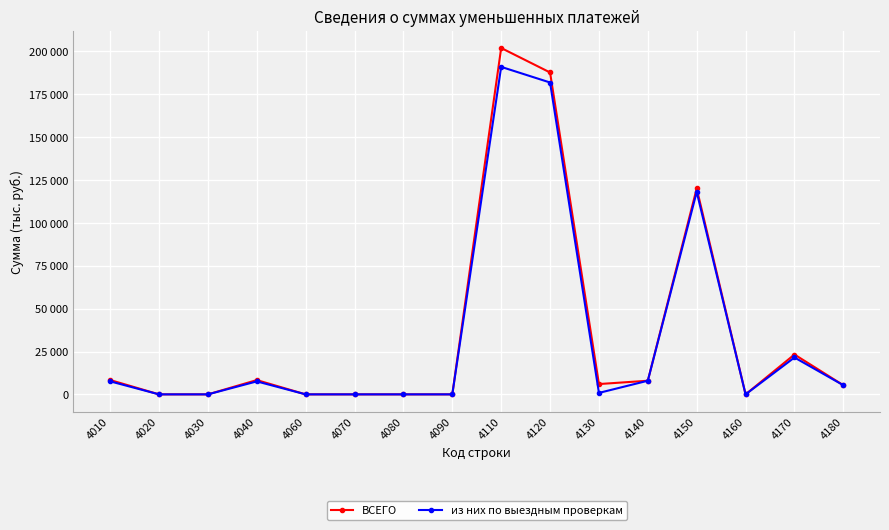

True or false: из них по выездным проверкам and ВСЕГО intersect in this chart.

False